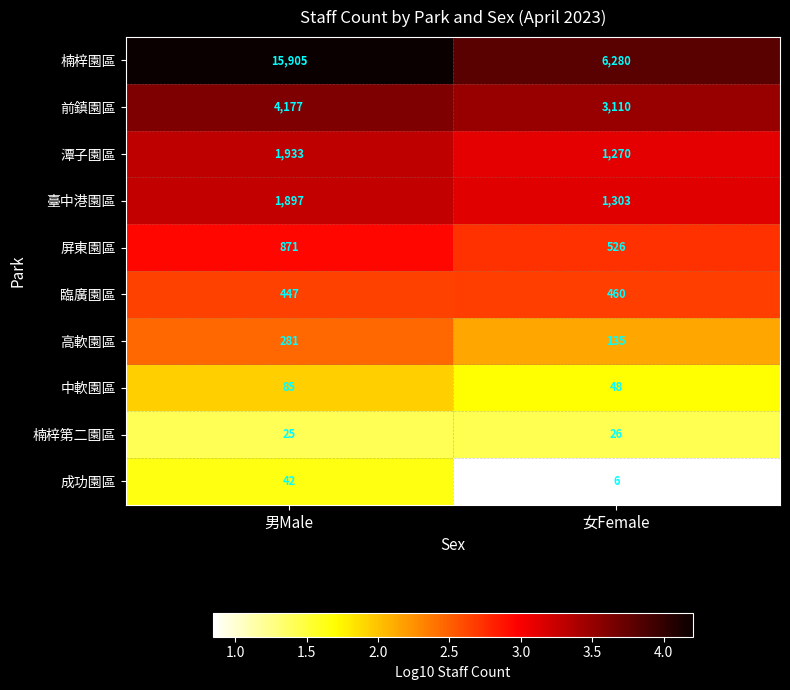

Which series has the largest total across all categories?

楠梓園區